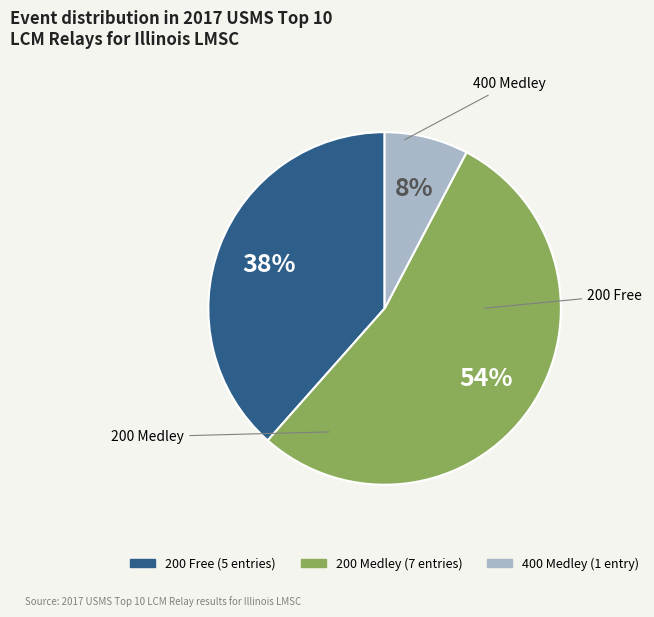

How many slices are in this pie chart?

3